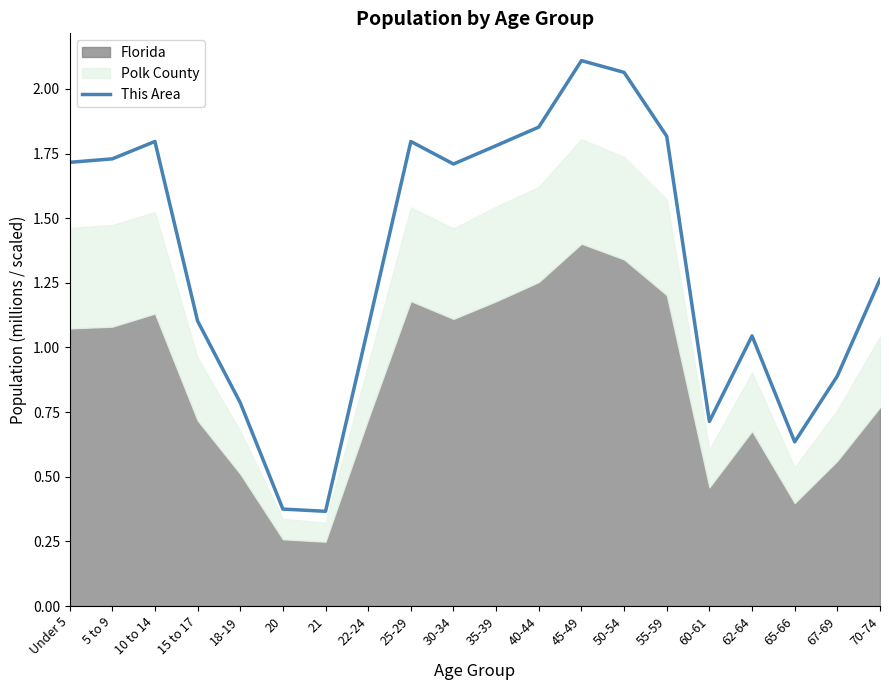

Approximately how many times larger is the value at 30-34 compared to 62-64?

1.6